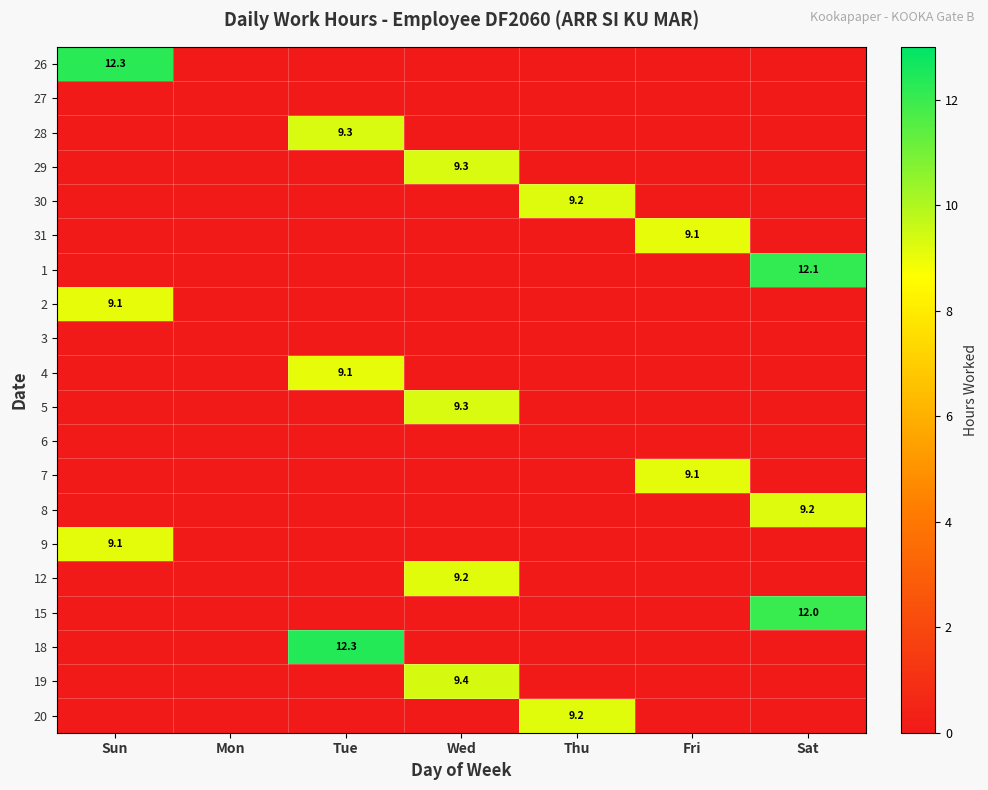

The value of 5 at Wed is 12.6. True or false?

False